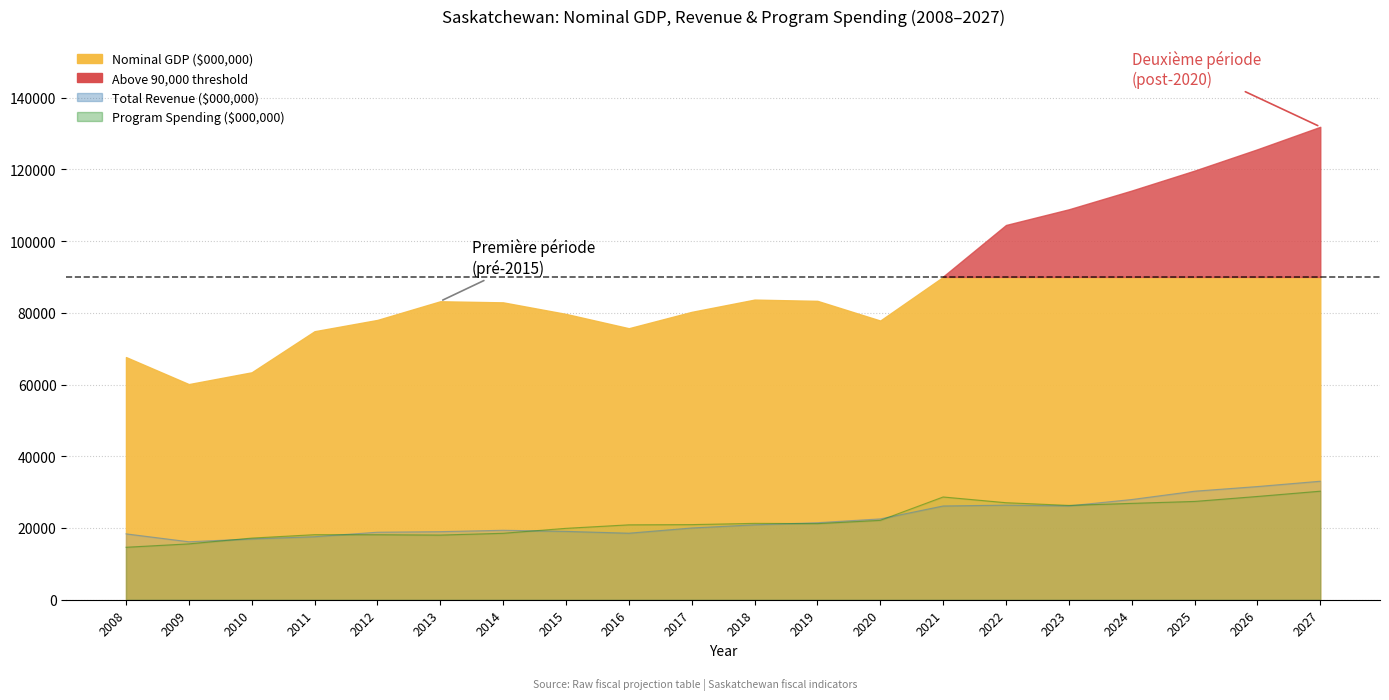

In Total Revenue, how many points are higher than both neighbors (excluding endpoints)?

2